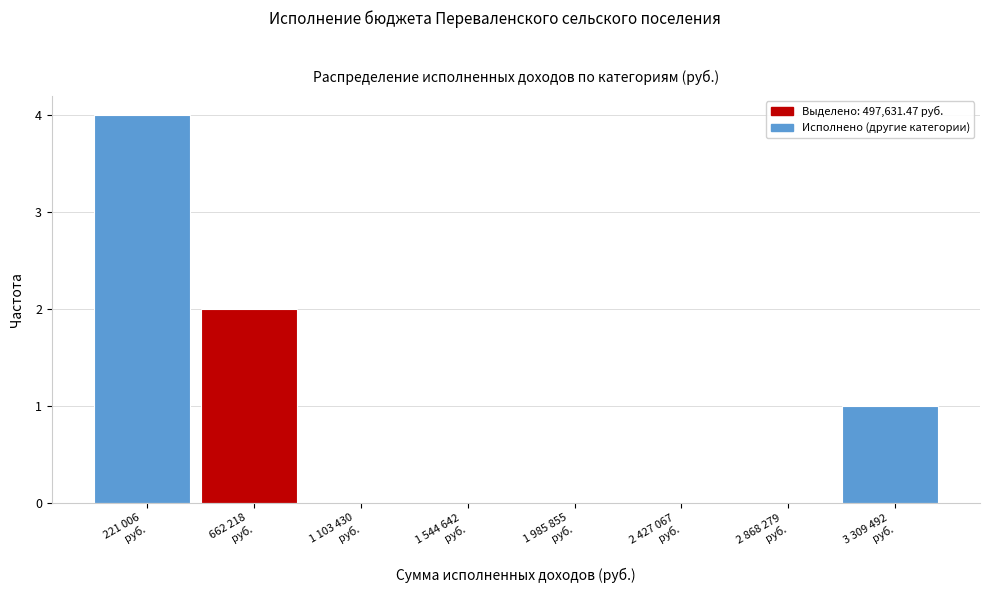

What is the sum of all values?

7